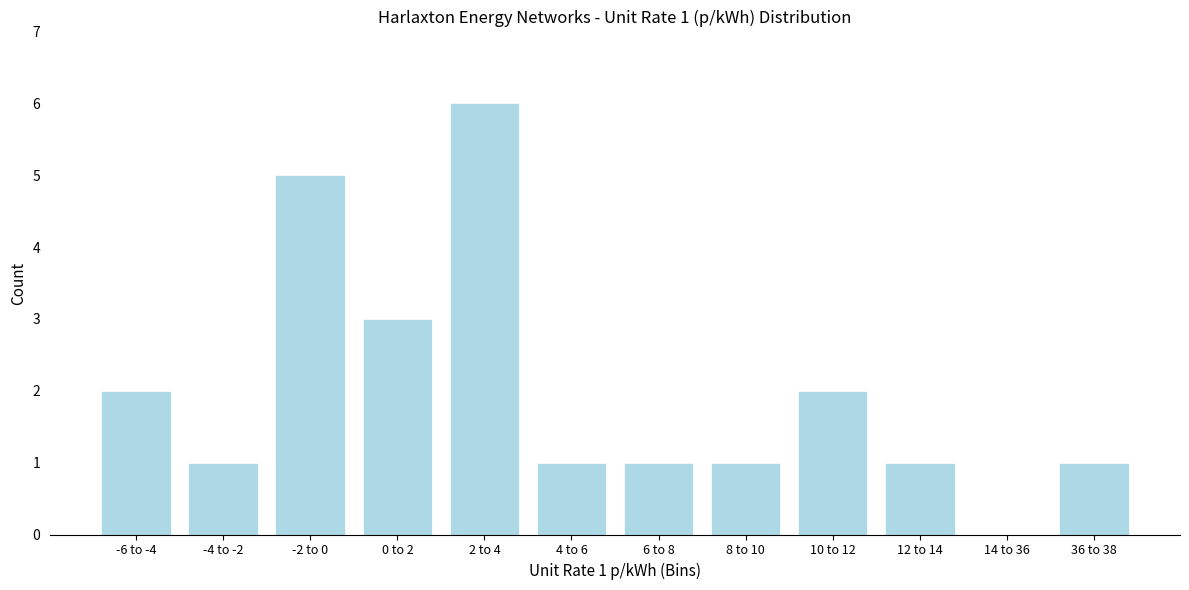

Reading left to right, transcribe all the data shown in this chart.

-6 to -4=2	-4 to -2=1	-2 to 0=5	0 to 2=3	2 to 4=6	4 to 6=1	6 to 8=1	8 to 10=1	10 to 12=2	12 to 14=1	14 to 36=0	36 to 38=1